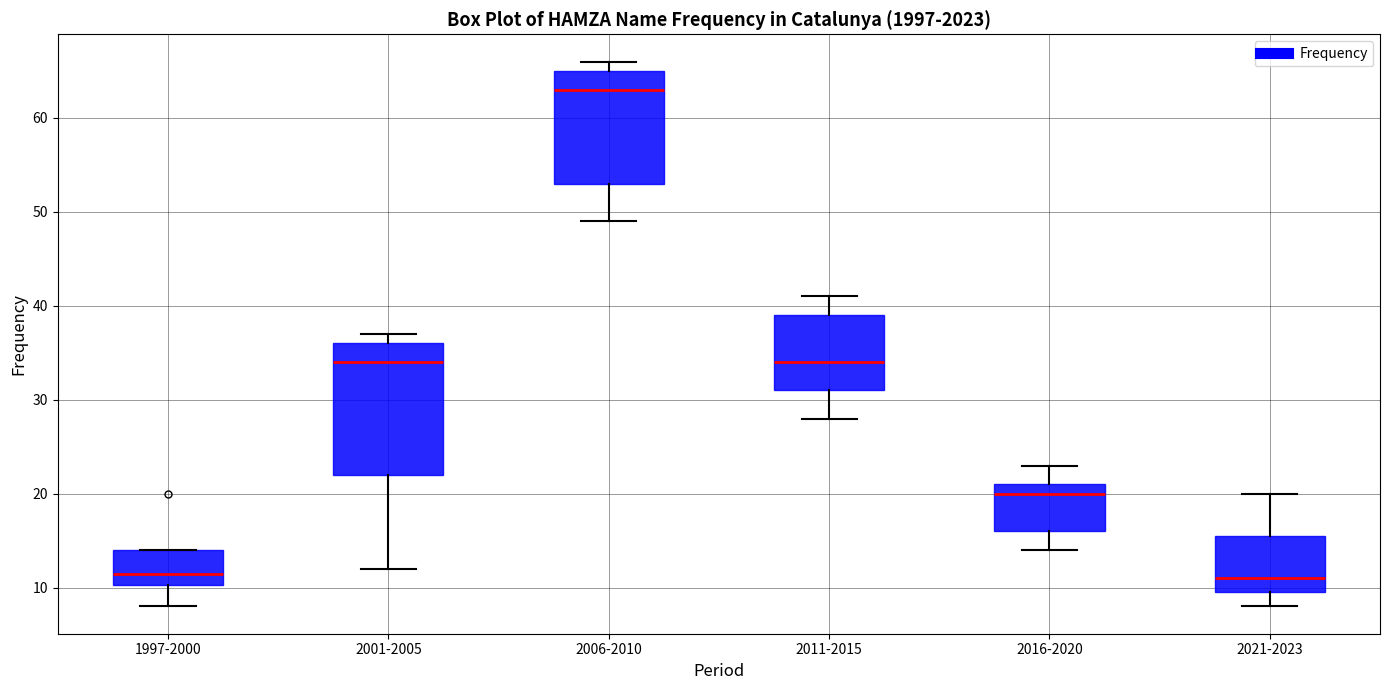

Reading left to right, transcribe this box plot: for each box, give where its median line is, the range the box spans, and where its two whiskers end, as read against the y-axis. The values are not printed on the chart, so give them approximately, as read against the axis.

1997-2000: median 12, box 10 to 14, whiskers 8 to 14
2001-2005: median 34, box 22 to 36, whiskers 12 to 37
2006-2010: median 63, box 53 to 65, whiskers 49 to 66
2011-2015: median 34, box 31 to 39, whiskers 28 to 41
2016-2020: median 20, box 16 to 21, whiskers 14 to 23
2021-2023: median 11, box 10 to 16, whiskers 8 to 20